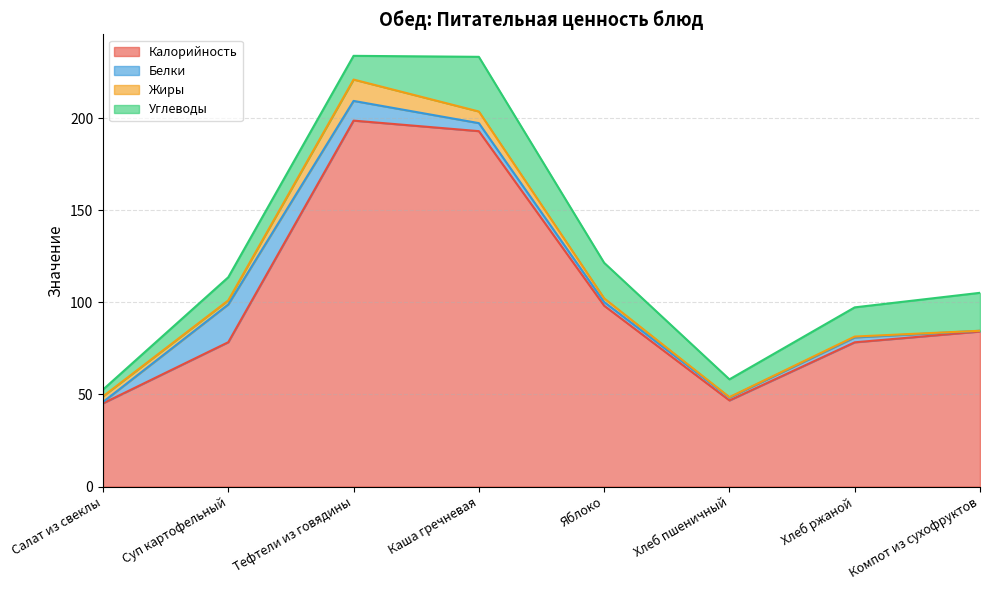

What is the lowest value of the Калорийность series?

45.2